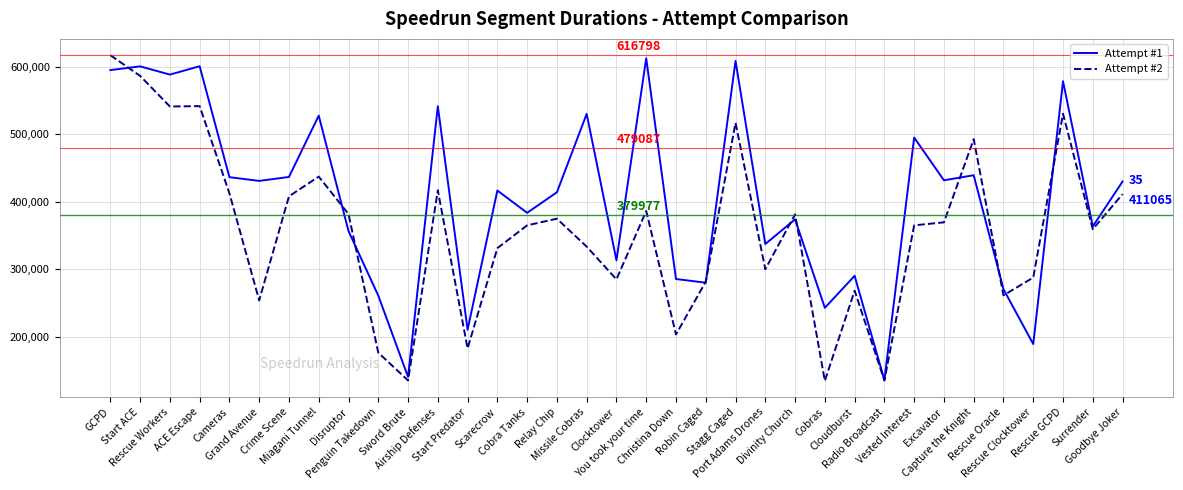

Which series changed the most between Relay Chip and Excavator?

Attempt #1